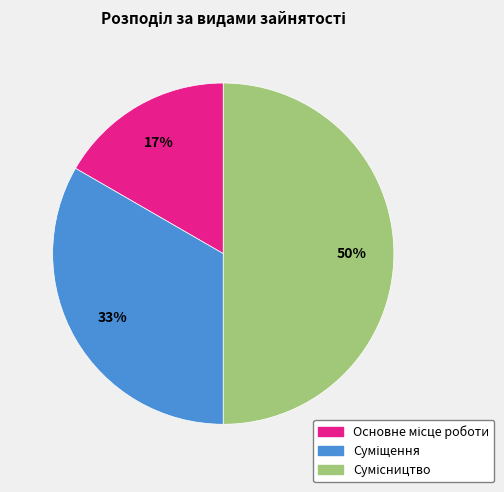

To the nearest percent, what is the average slice percentage?

33%